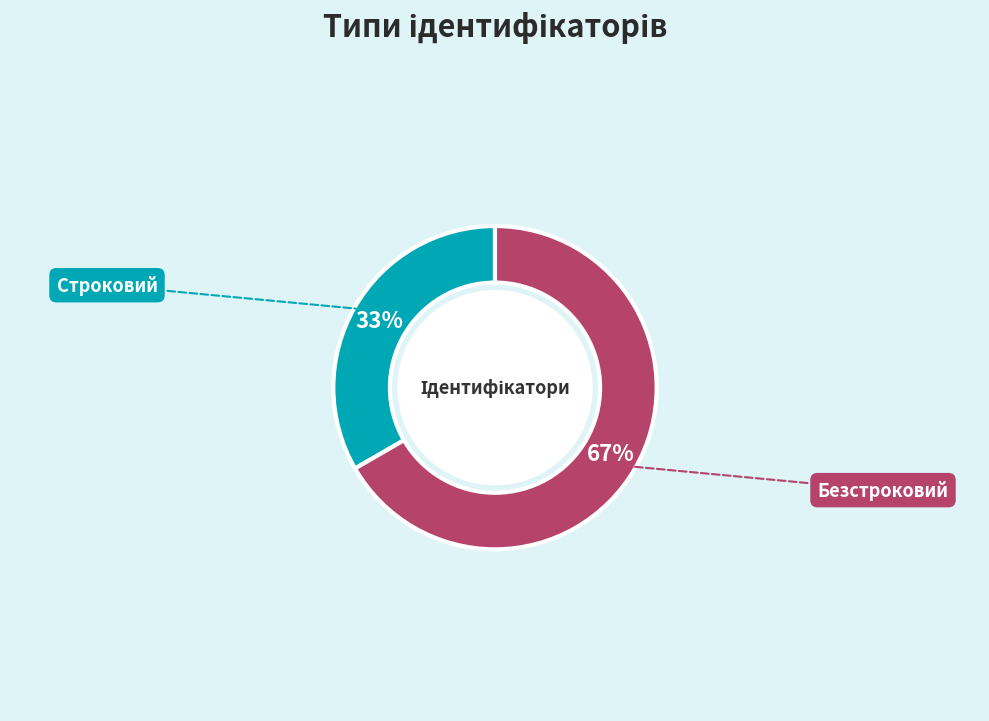

To the nearest percent, what is the average slice percentage?

50%